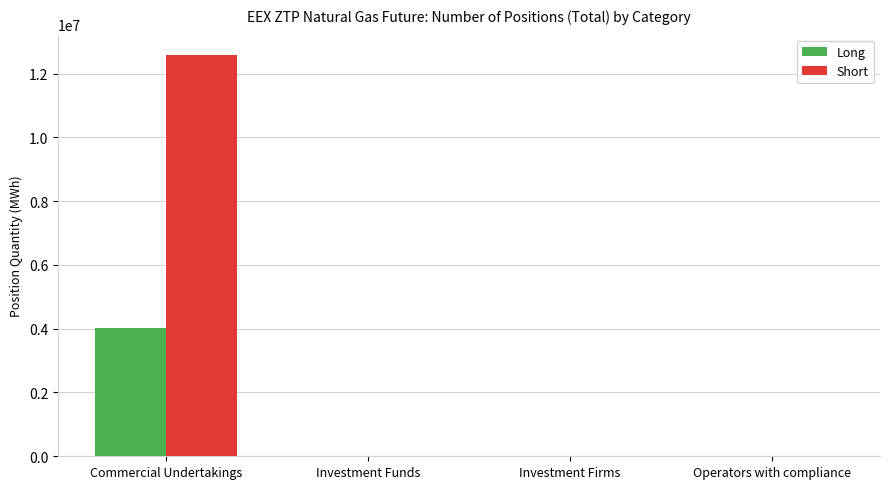

Which category has the highest value in the Short series?

Commercial Undertakings